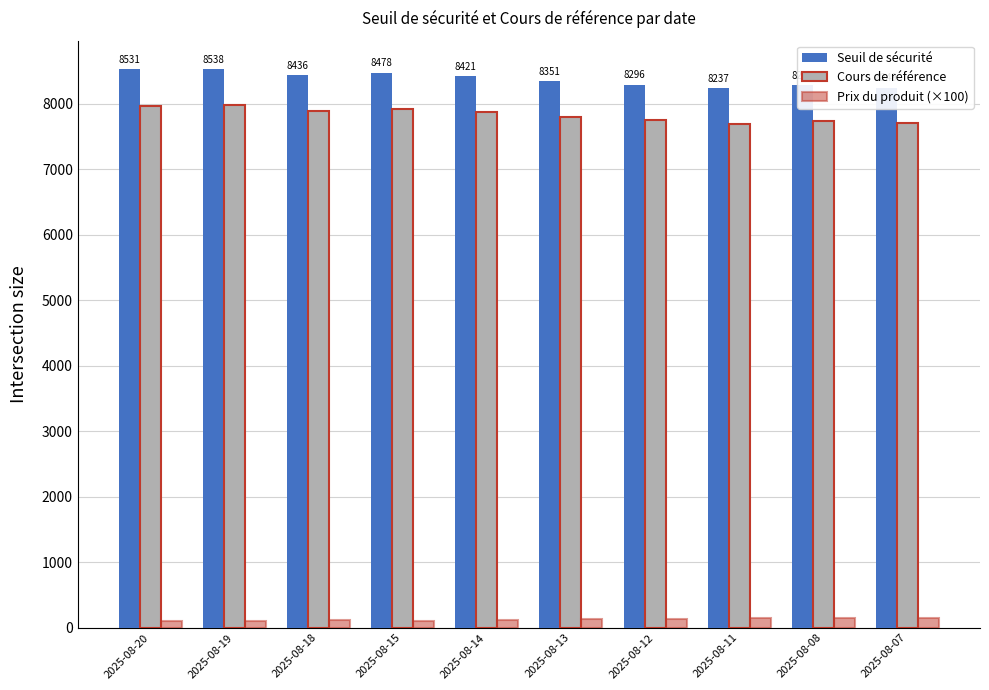

Rank the series by their maximum value, from lowest to highest.

Prix du produit (×100), Cours de référence, Seuil de sécurité